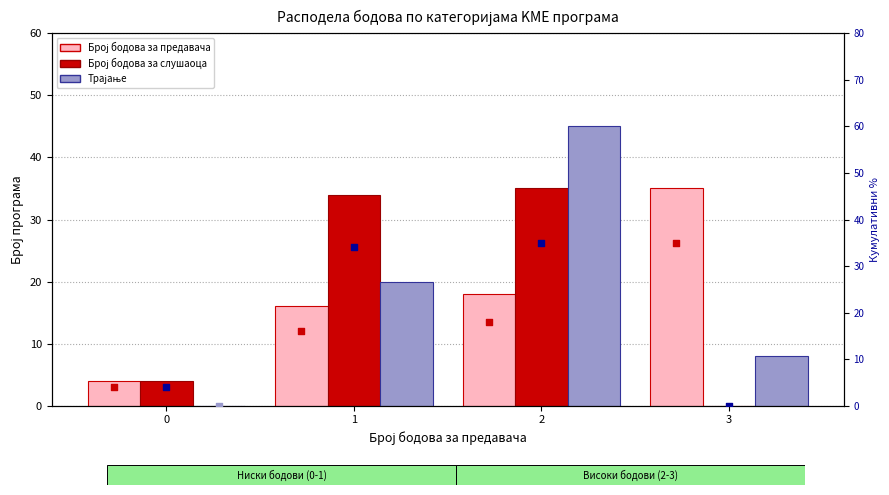

Which series contains the lowest Y value?

Број бодова за слушаоца